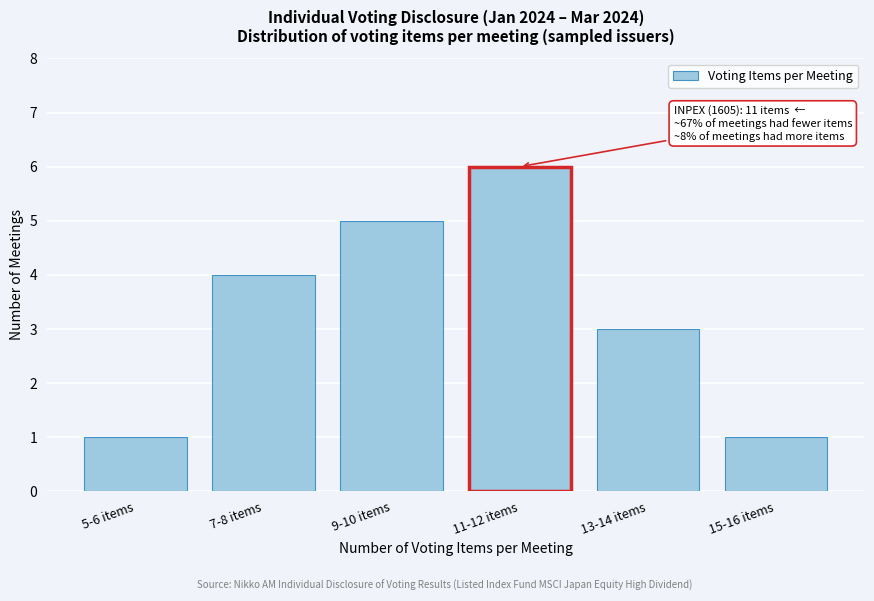

Reading right to left, list all the values displayed in this chart.

1	3	6	5	4	1